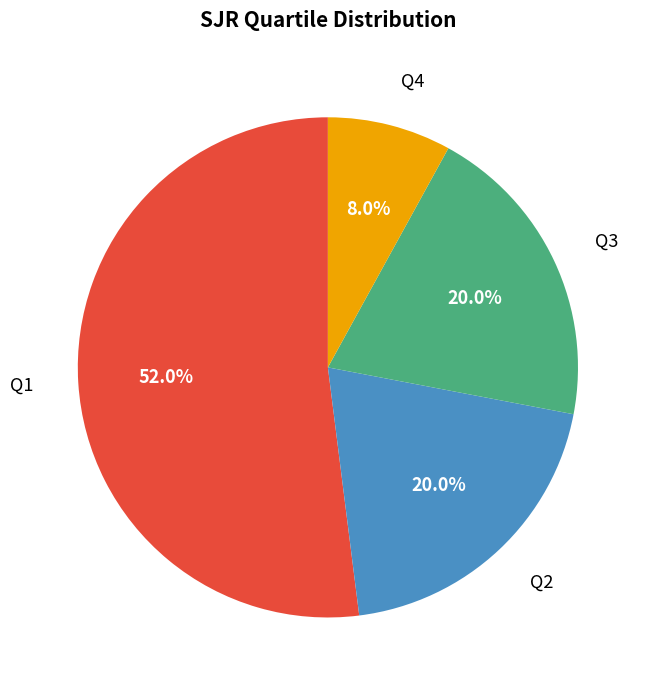

What is the ratio of the value at Q1 to the value at Q3?

2.6